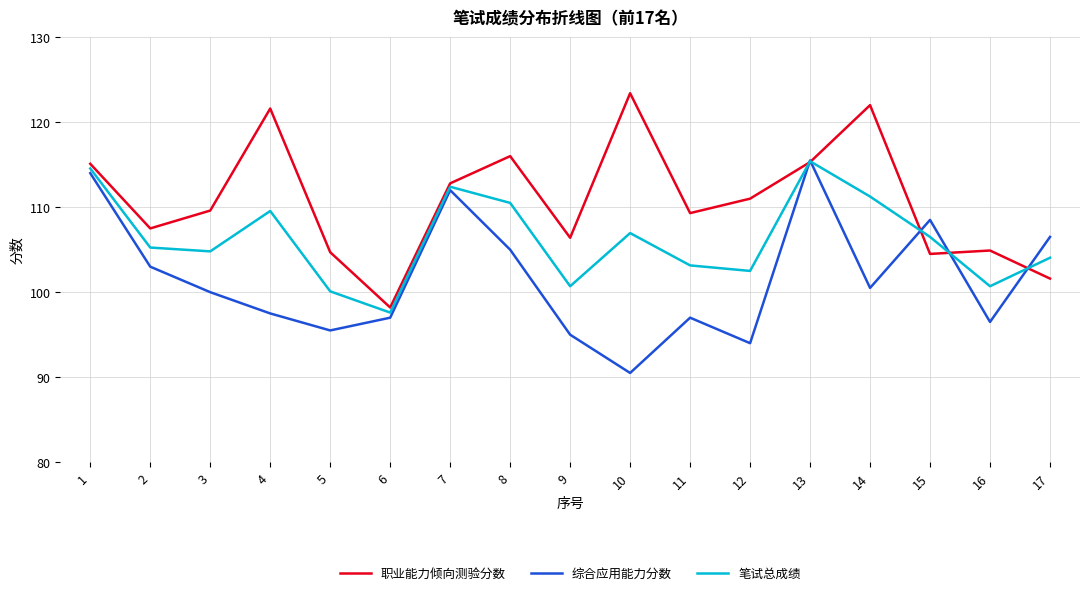

What is the approximate value of 职业能力倾向测验分数 at 6?

98.2